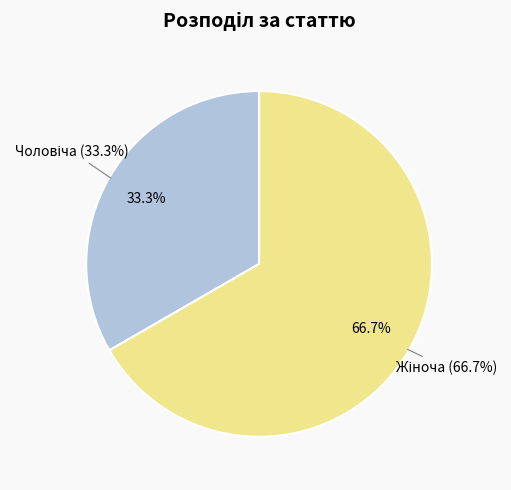

Which slice is the largest?

Жіноча